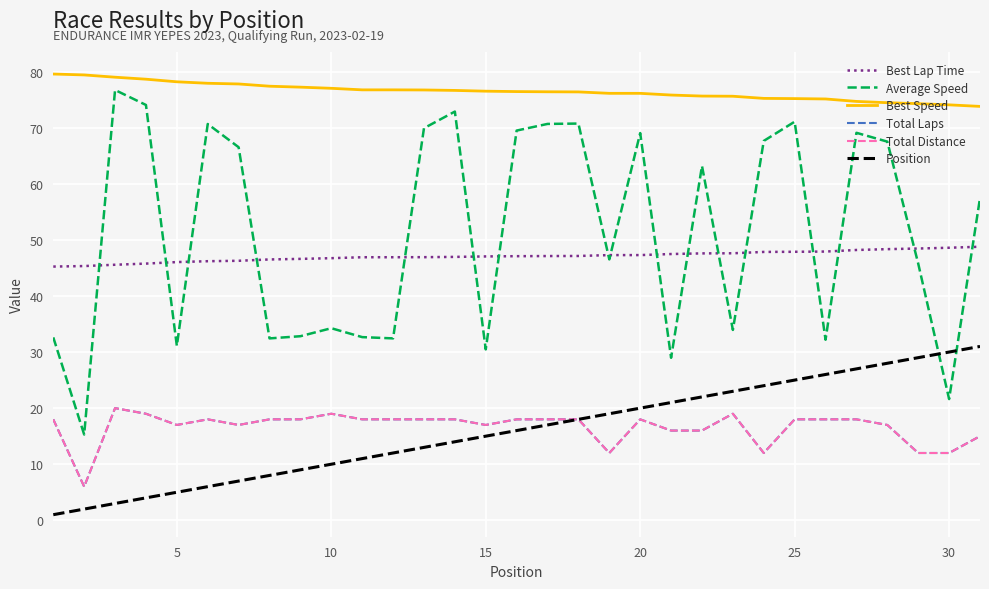

Does the chart display data point markers on the line(s)?

No